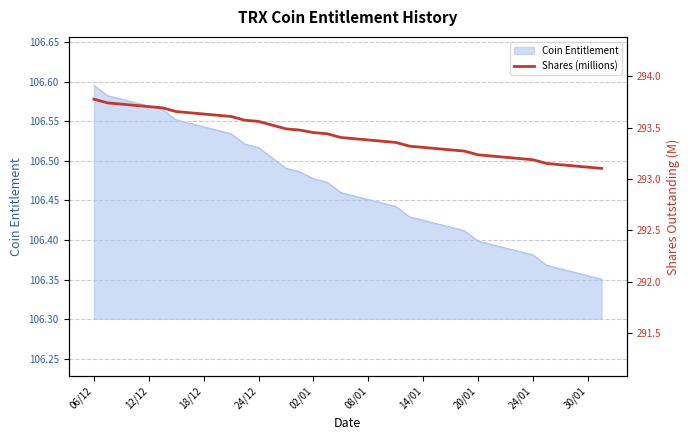

What is the difference between the values at 24/01 and 19?

0.2